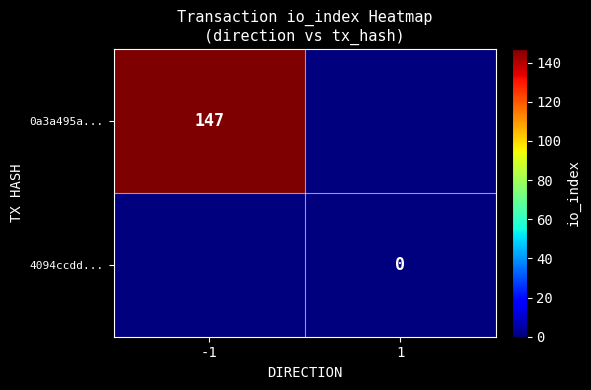

What is the total value across all series at -1?

147